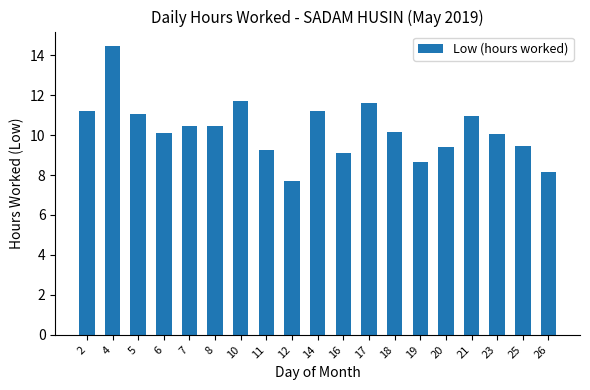

Which label corresponds to the largest value in the chart?

4